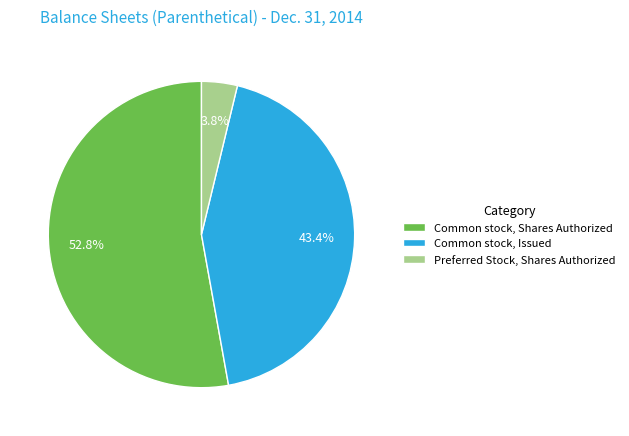

How many slices are in this pie chart?

3